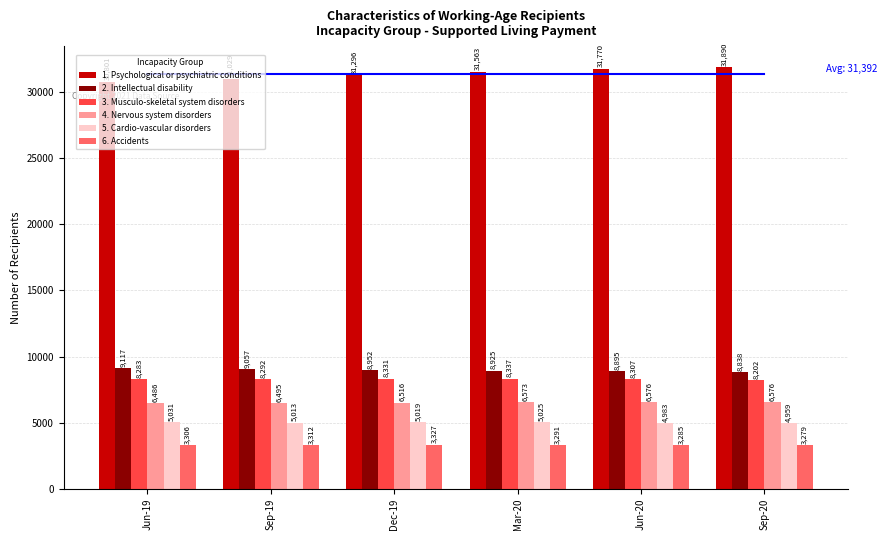

Reading right to left, transcribe all the data shown in this chart.

1. Psychological or psychiatric conditions: 31890	31770	31563	31296	31029	30801
2. Intellectual disability: 8838	8895	8925	8952	9057	9117
3. Musculo-skeletal system disorders: 8202	8307	8337	8331	8292	8283
4. Nervous system disorders: 6576	6576	6573	6516	6495	6486
5. Cardio-vascular disorders: 4959	4983	5025	5019	5013	5031
6. Accidents: 3279	3285	3291	3327	3312	3306